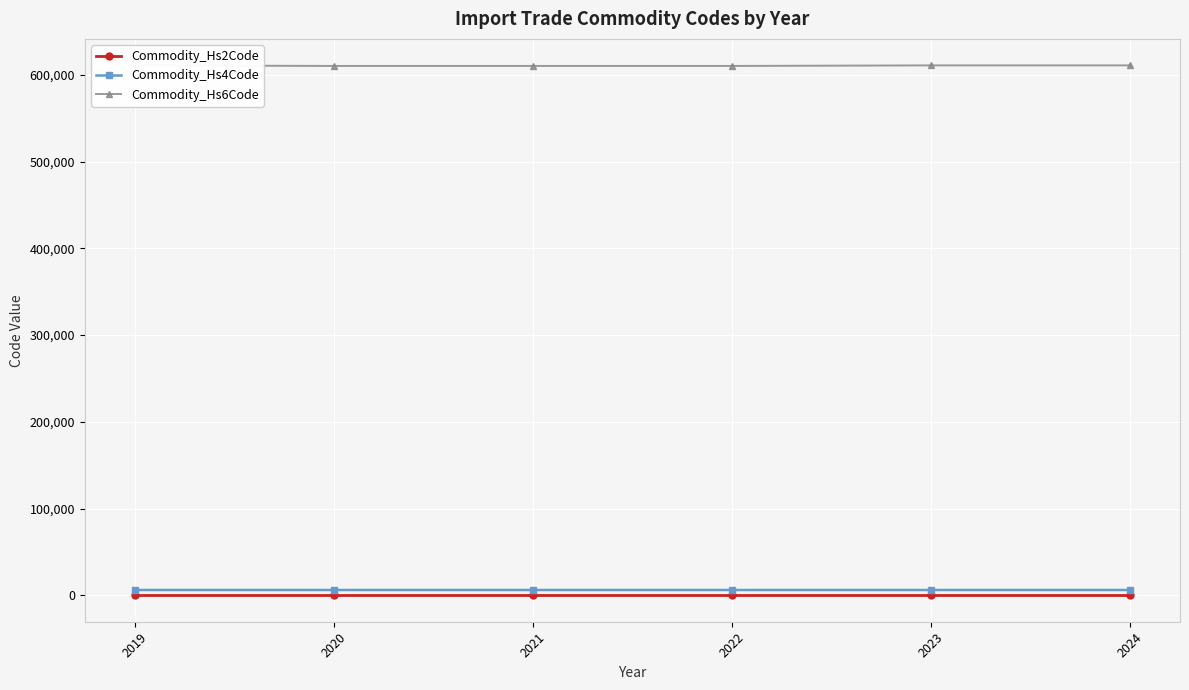

What is the minimum value shown in the chart?

61